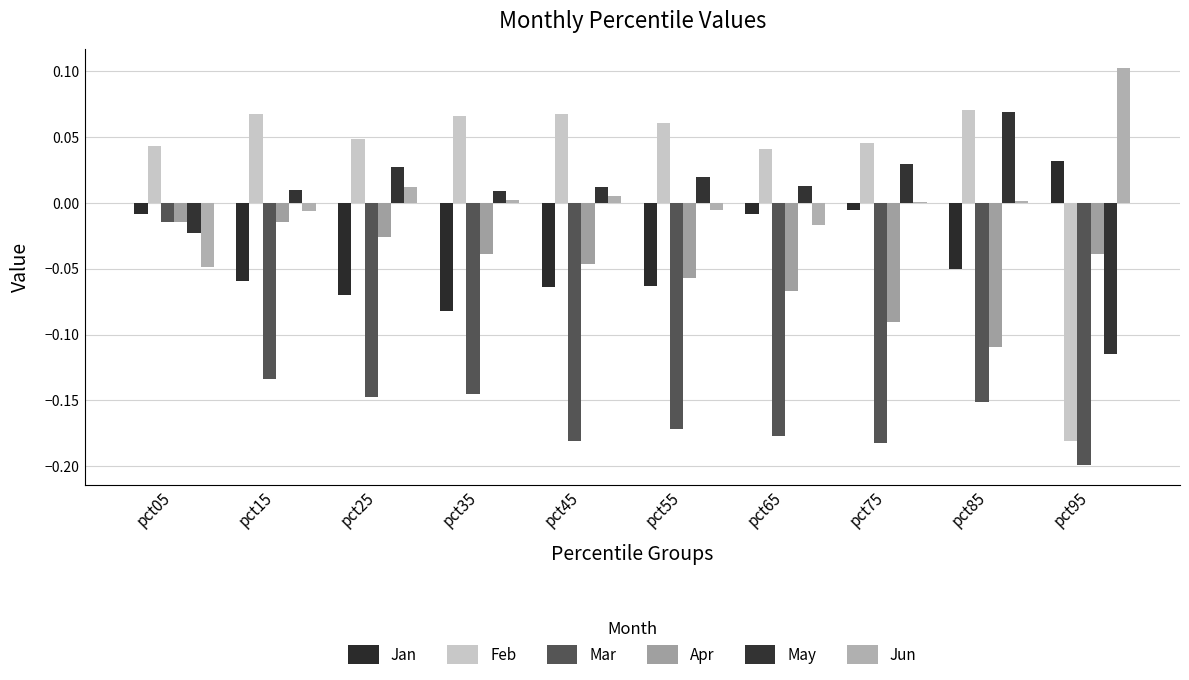

What is the spread (max minus min) of values at pct35?

0.2